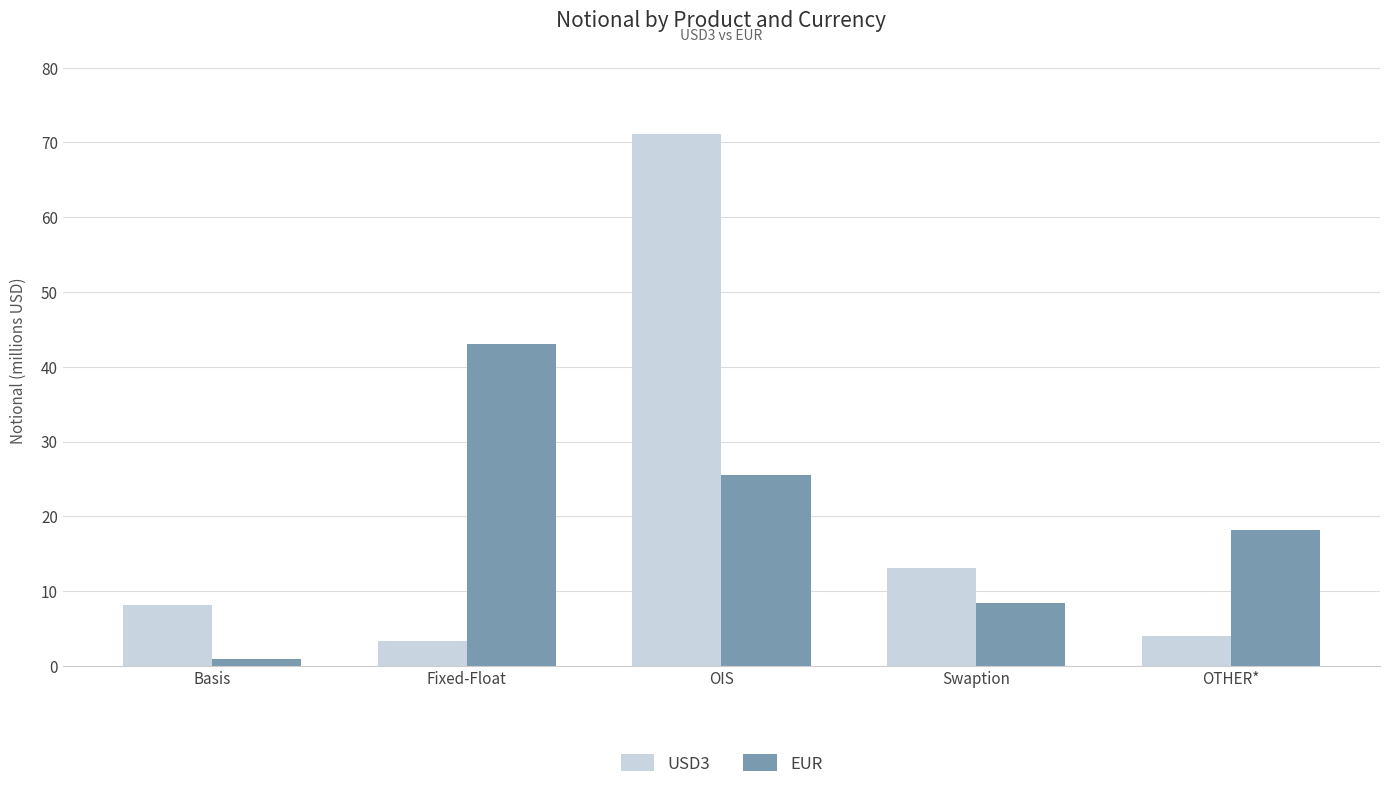

Where is USD3 nearest to the value 37?

Swaption